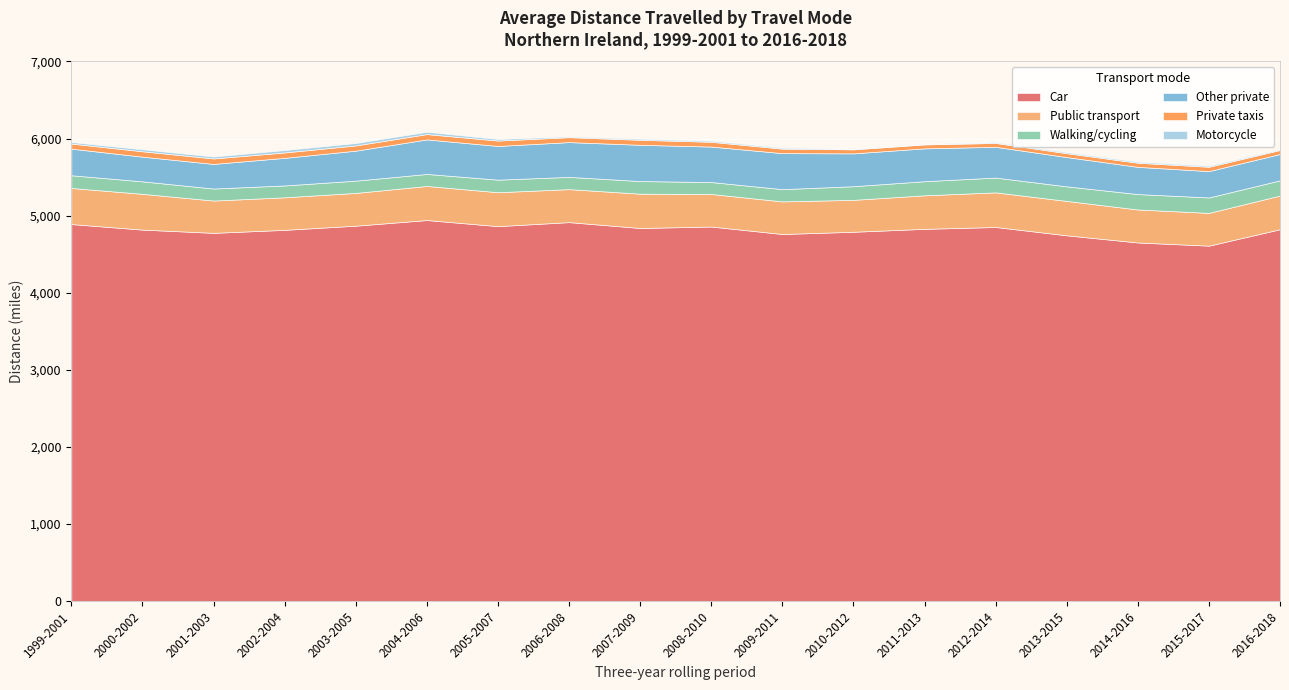

What is the highest value of the Walking/cycling series?

200